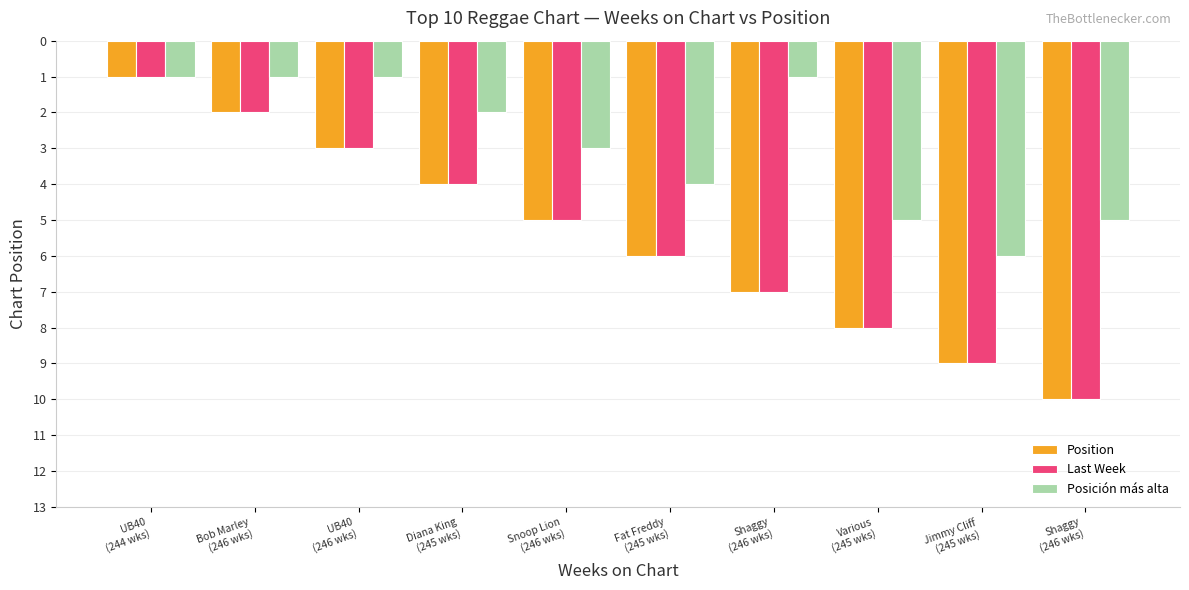

The value of Last Week at Various
(245 wks) is 4. True or false?

False